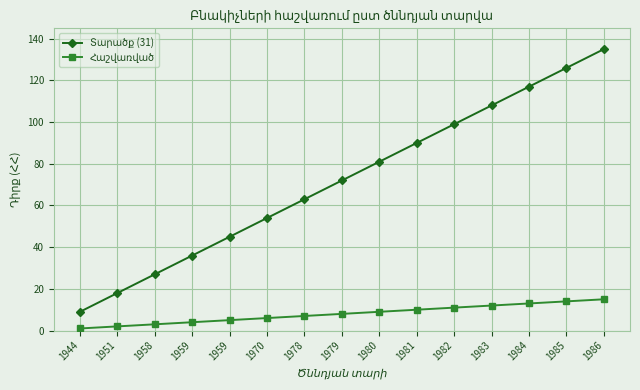

What is the total value across all series at 1984?

130